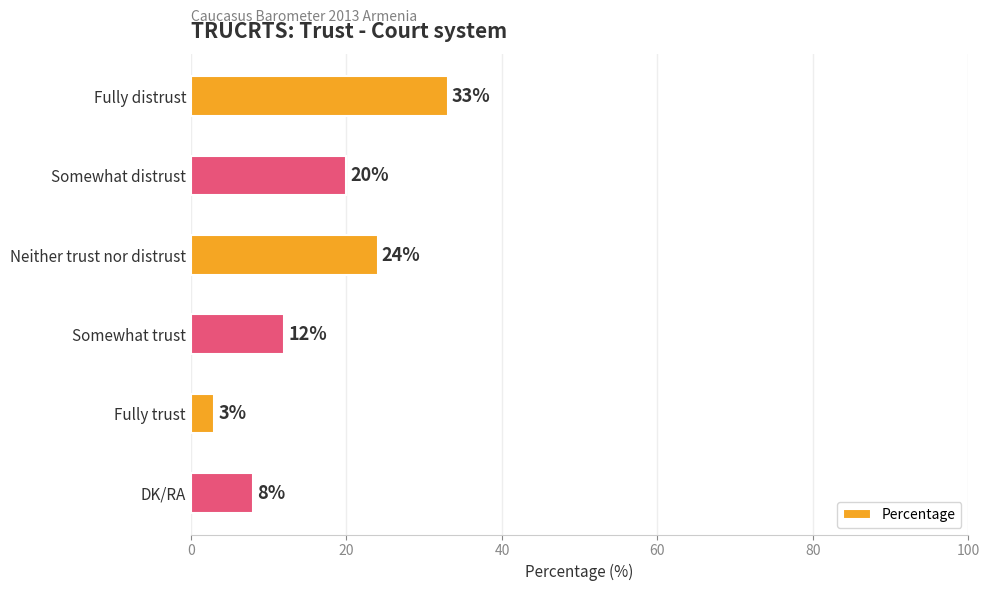

How many values are between 8 and 24?

4